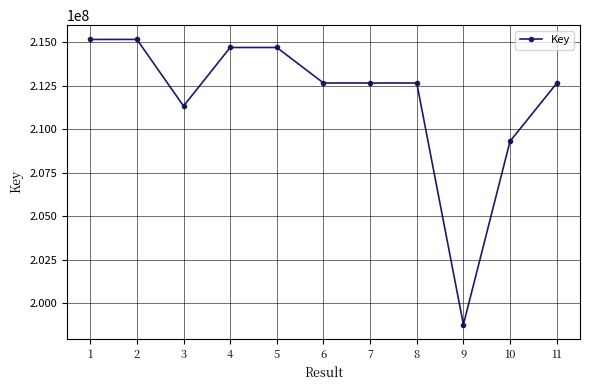

How many lines are shown in the chart?

1